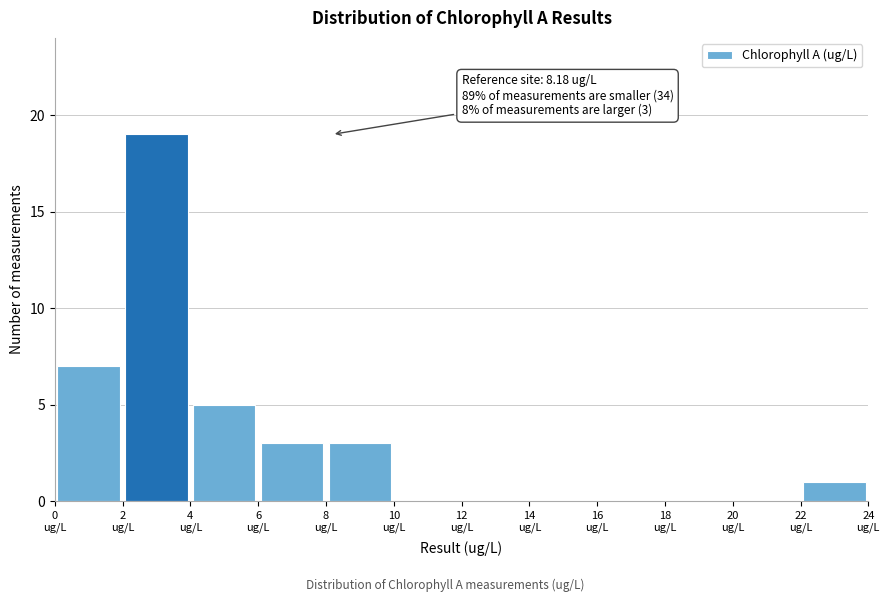

Over which range of the x-axis is the bar tallest?

2 to 4